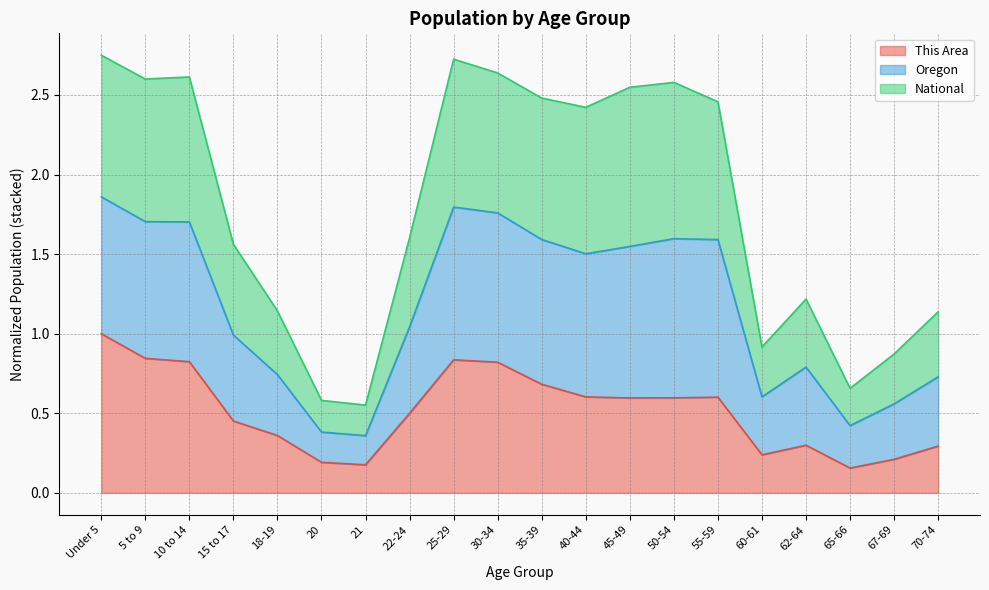

What is the label of the 3rd point from the left?

10 to 14